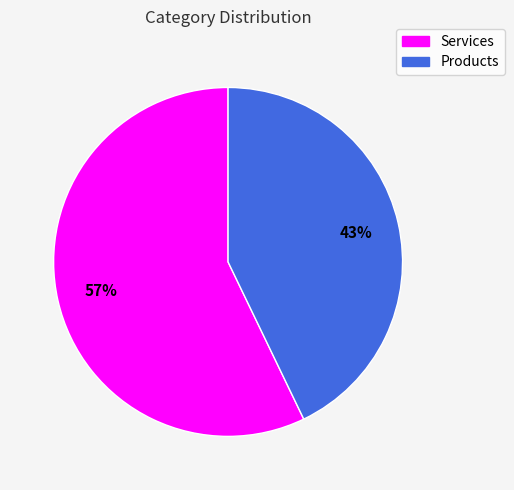

The Products slice represents 50% of the pie. True or false?

False